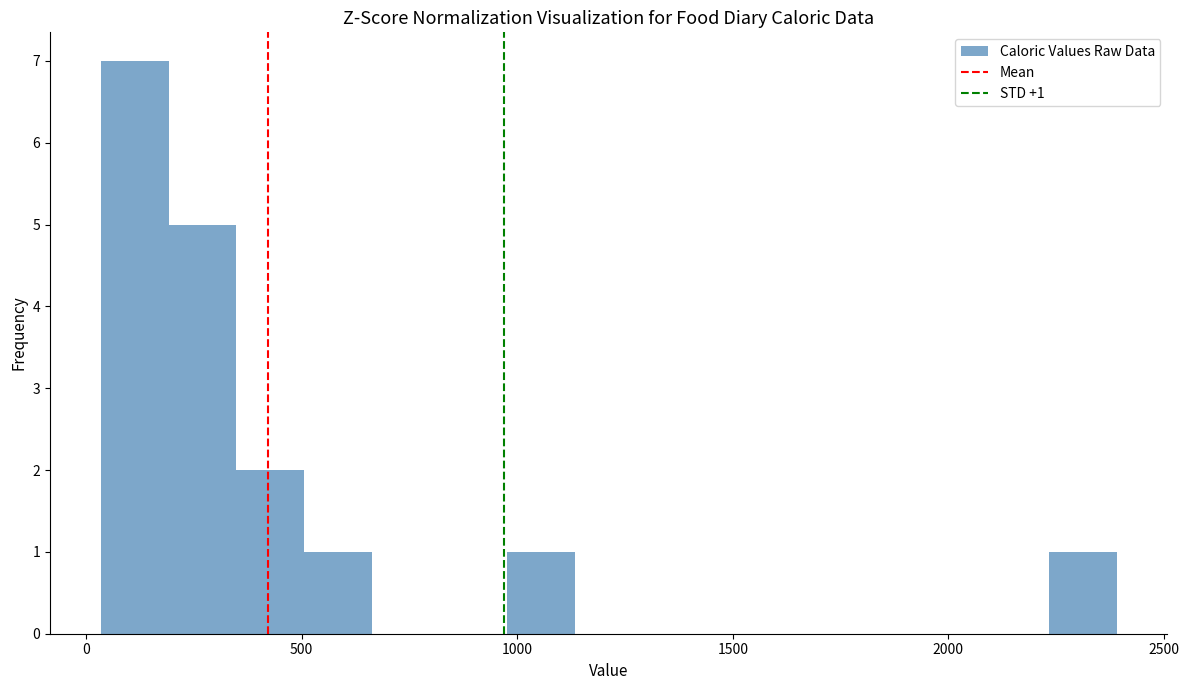

Read against the x-axis, roughly where is the centre of the tallest bar?

100